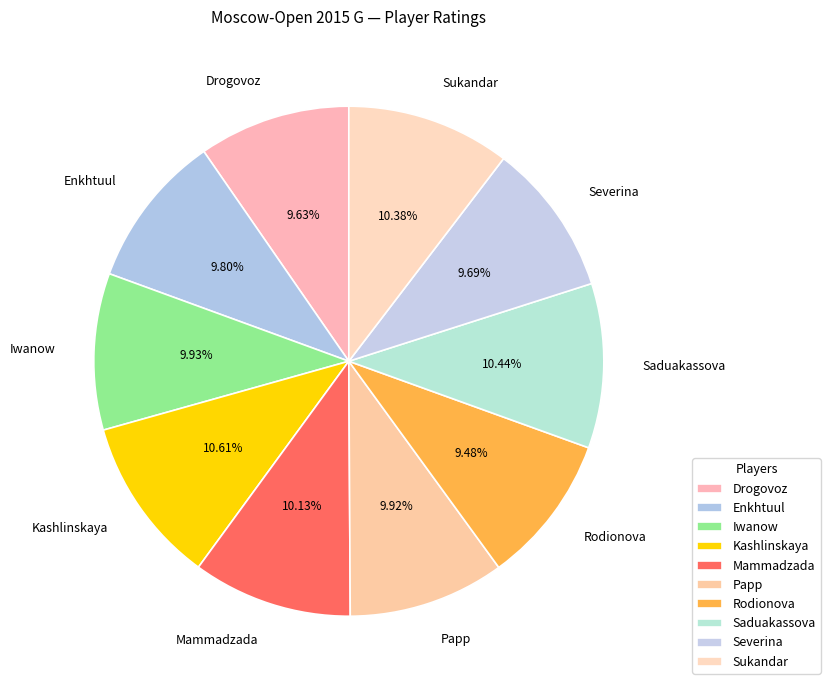

To the nearest percent, what percentage of the pie is Iwanow?

10%